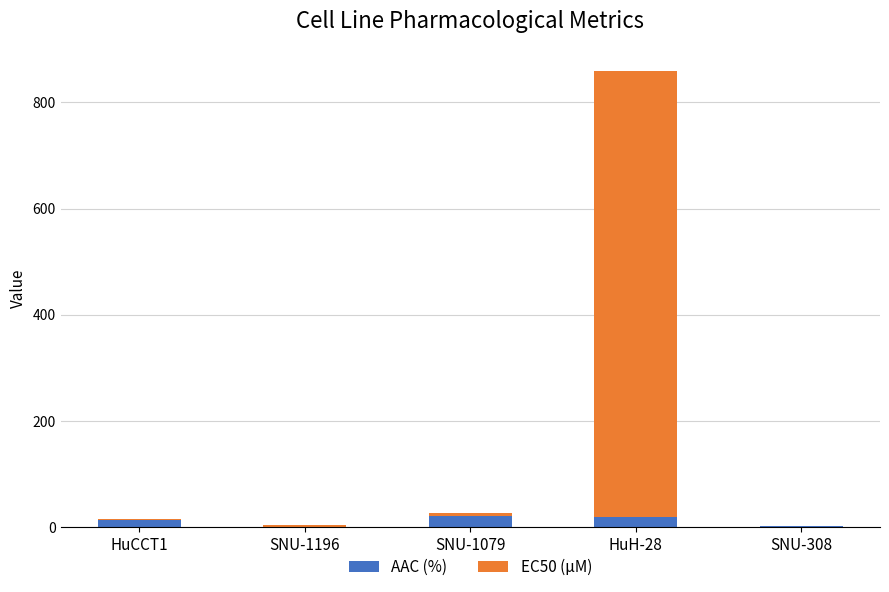

At which category is the sum across all series the highest?

HuH-28